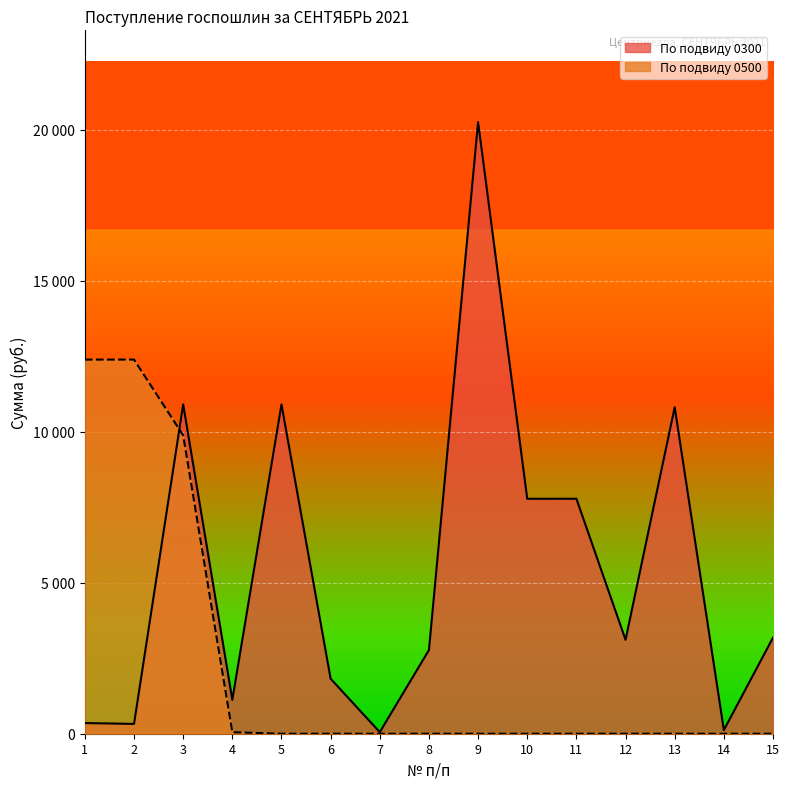

How many lines are shown in the chart?

2